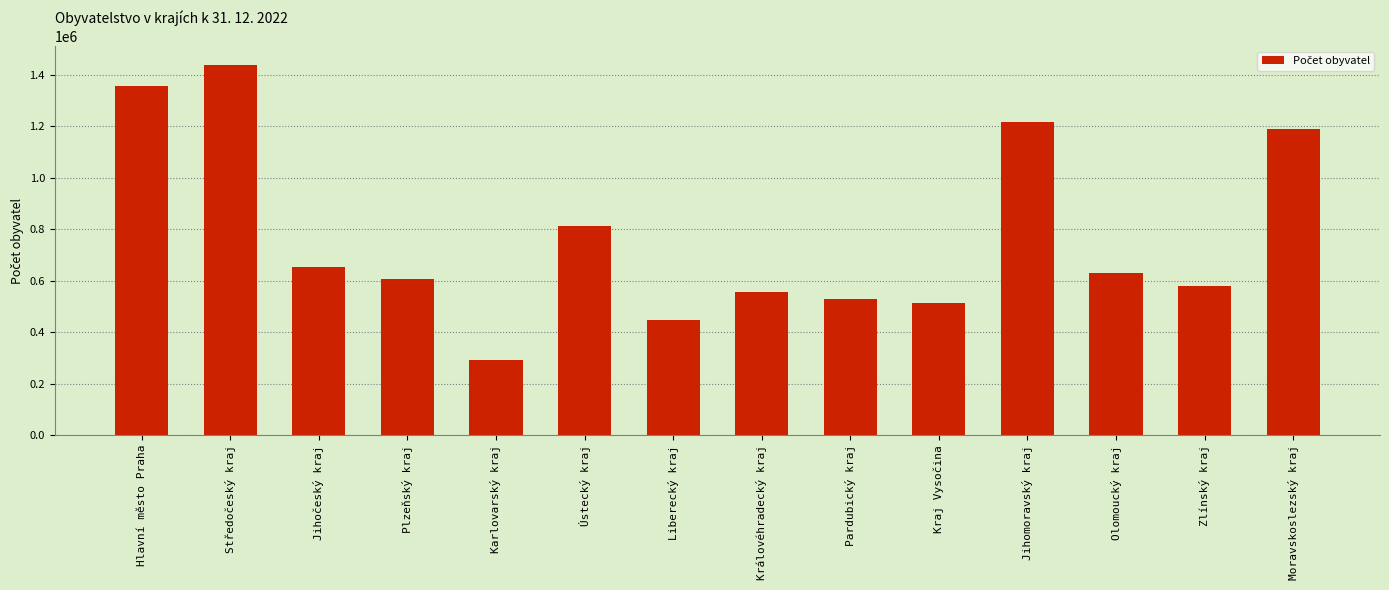

What is the label of the 14th bar from the right?

Hlavní město Praha